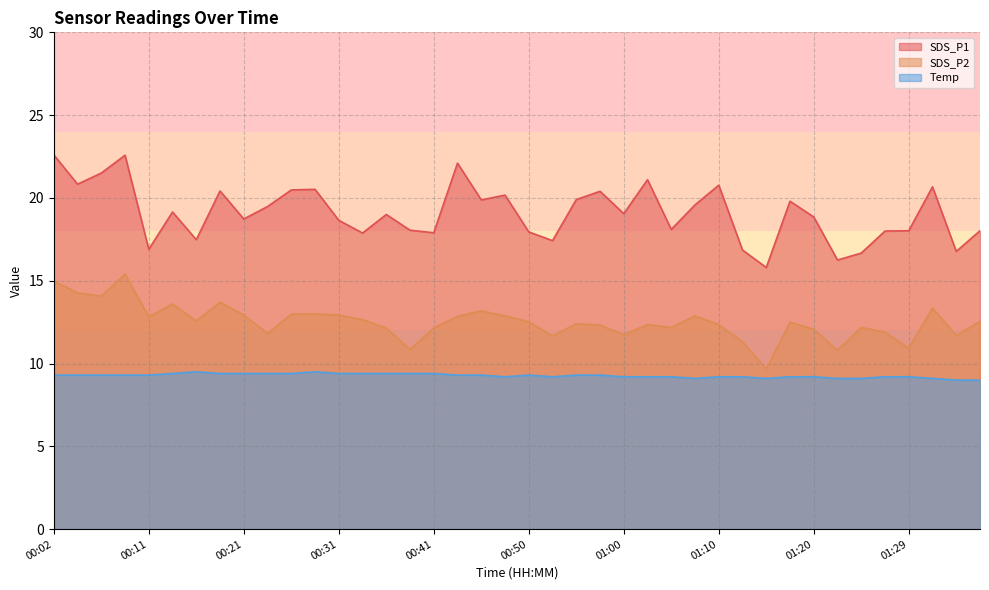

Rank the series at 00:11 from highest to lowest value.

SDS_P1, SDS_P2, Temp